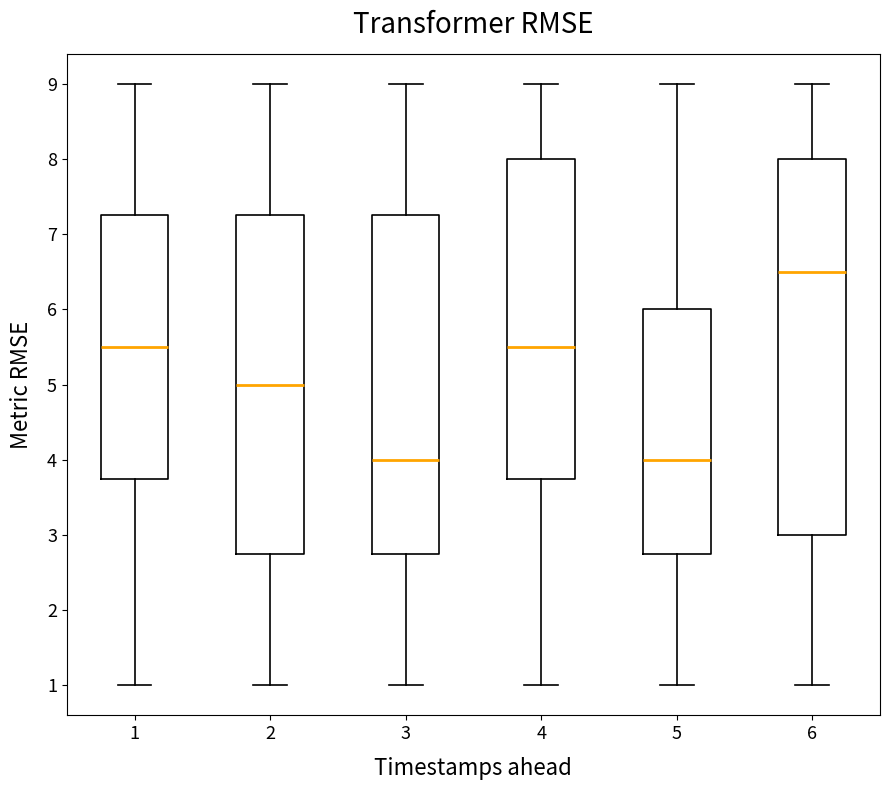

Reading left to right, transcribe this box plot: for each box, give where its median line is, the range the box spans, and where its two whiskers end, as read against the y-axis. The values are not printed on the chart, so give them approximately, as read against the axis.

1: median 5.5, box 3.8 to 7.3, whiskers 1.0 to 9.0
2: median 5.0, box 2.8 to 7.3, whiskers 1.0 to 9.0
3: median 4.0, box 2.8 to 7.3, whiskers 1.0 to 9.0
4: median 5.5, box 3.8 to 8.0, whiskers 1.0 to 9.0
5: median 4.0, box 2.8 to 6.0, whiskers 1.0 to 9.0
6: median 6.5, box 3.0 to 8.0, whiskers 1.0 to 9.0